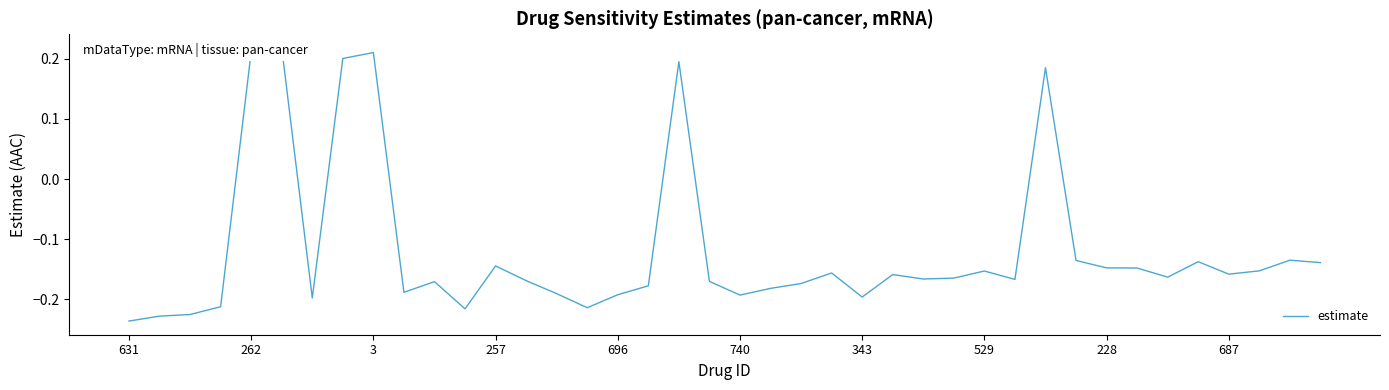

Count the number of values greater than 0.

6